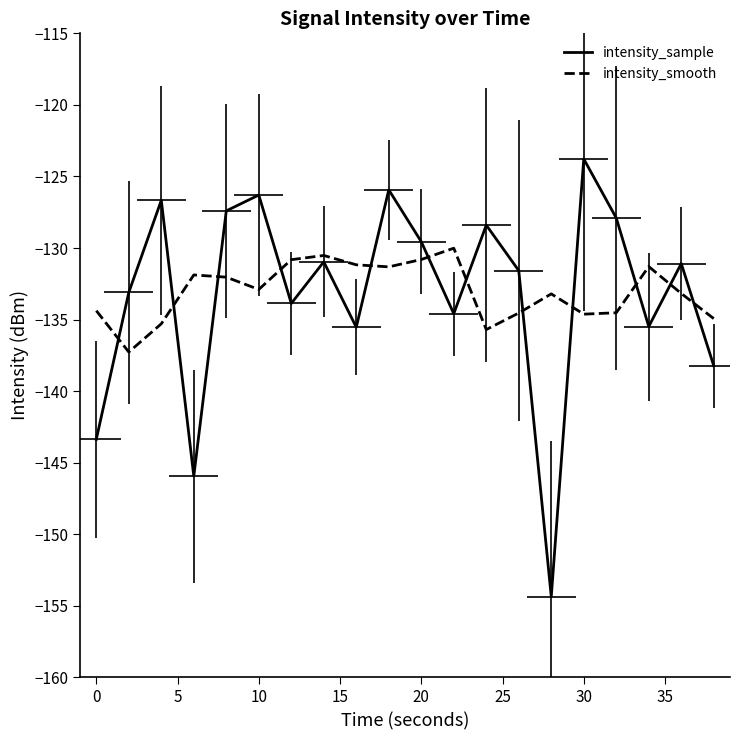

Which series has the widest spread of values?

intensity_sample